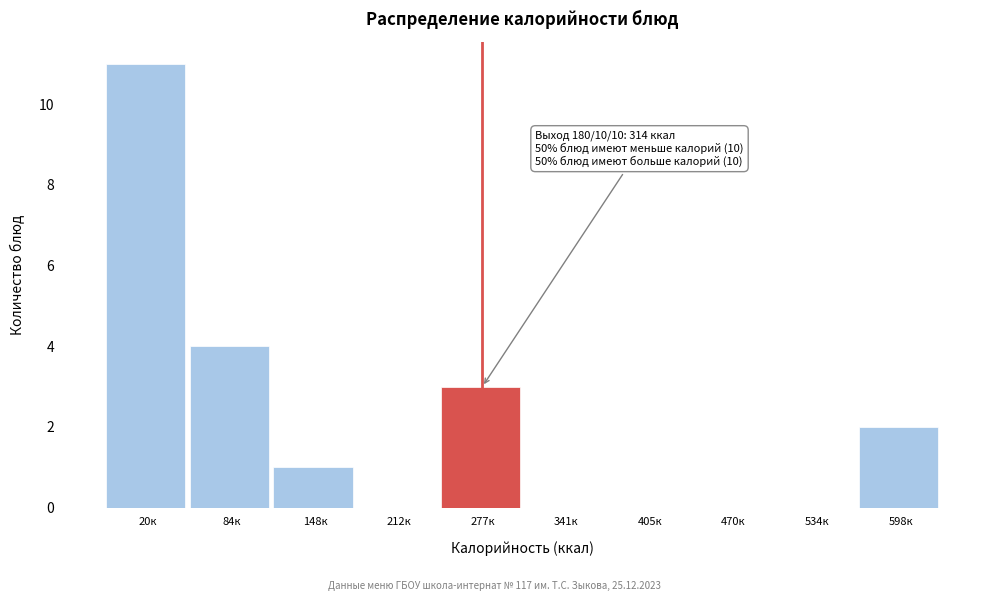

Reading left to right, what are all the values shown in this chart?

20к=11	84к=4	148к=1	212к=0	277к=3	341к=0	405к=0	470к=0	534к=0	598к=2